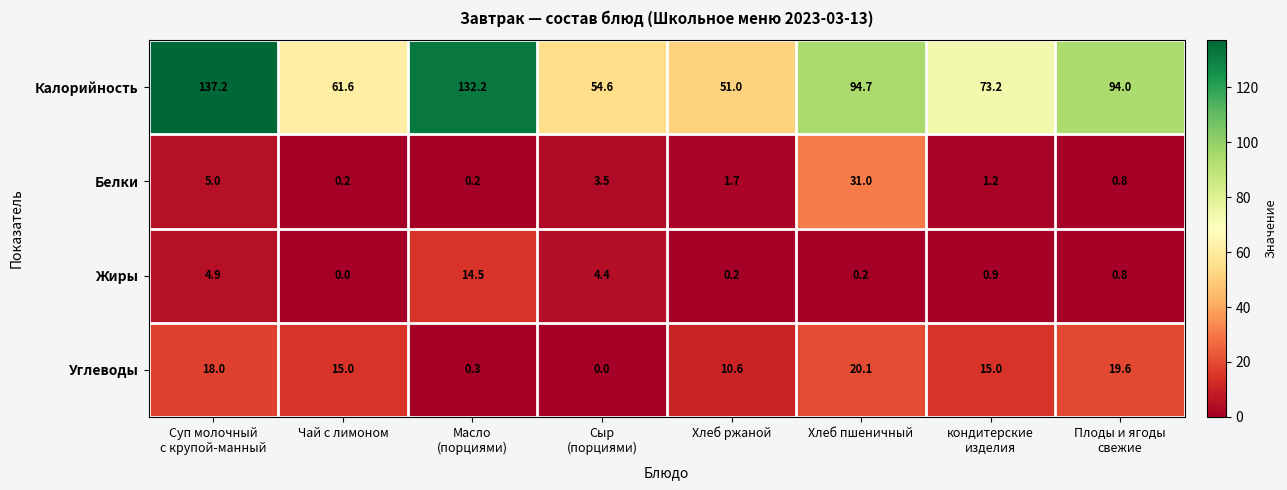

At which label is Углеводы closest to 10?

Хлеб ржаной